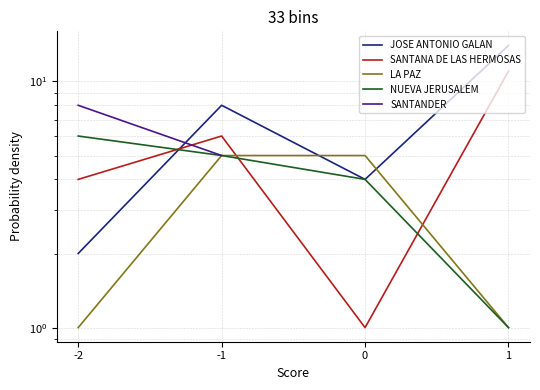

What is the maximum value for JOSE ANTONIO GALAN?

14.0